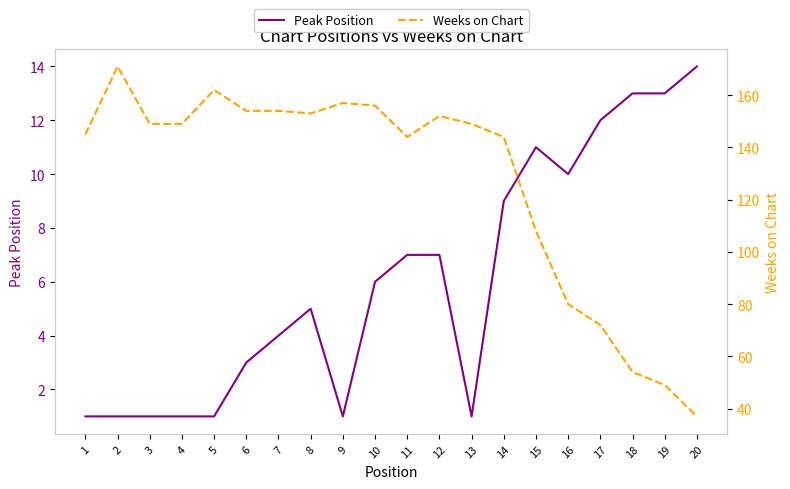

What is the value of the Weeks on Chart point at the 12th from the left?

152